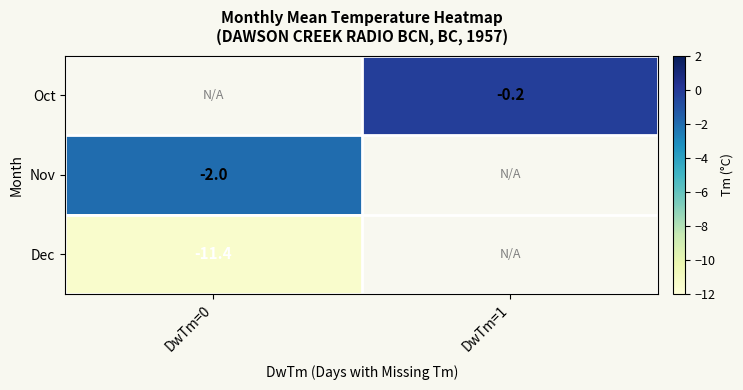

True or false: Nov has a value of -0.7 at DwTm=0.

False